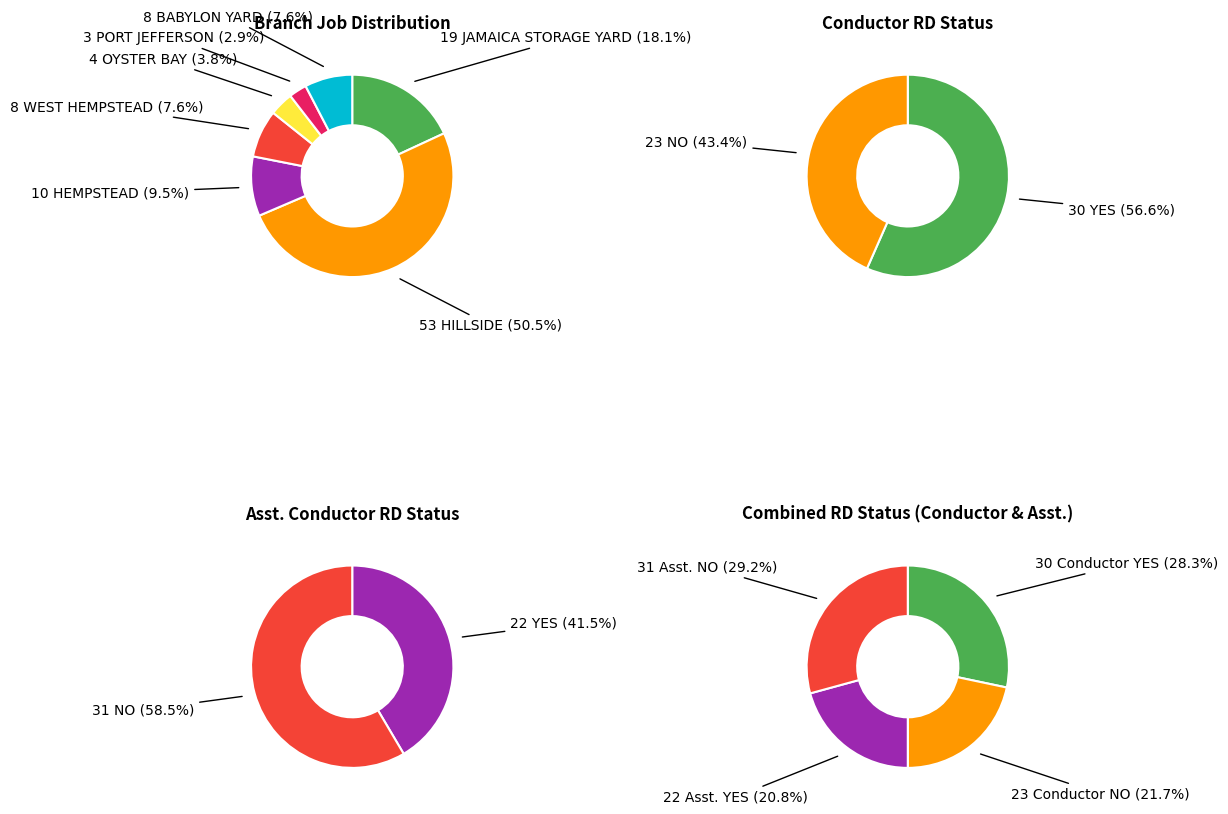

True or false: NO accounts for 36% of the total.

False